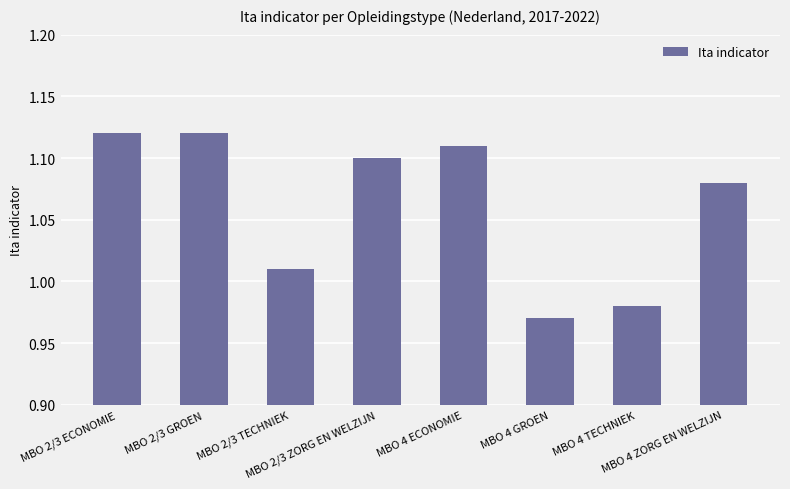

What is the sum of the values at MBO 4 GROEN and MBO 4 TECHNIEK?

1.9